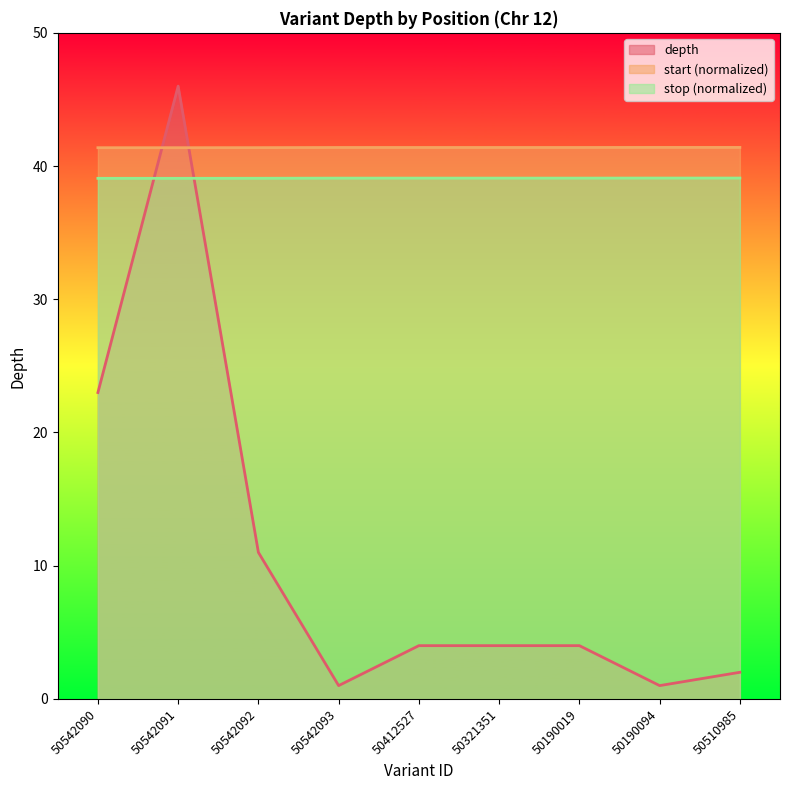

How many times do stop and depth cross each other?

2